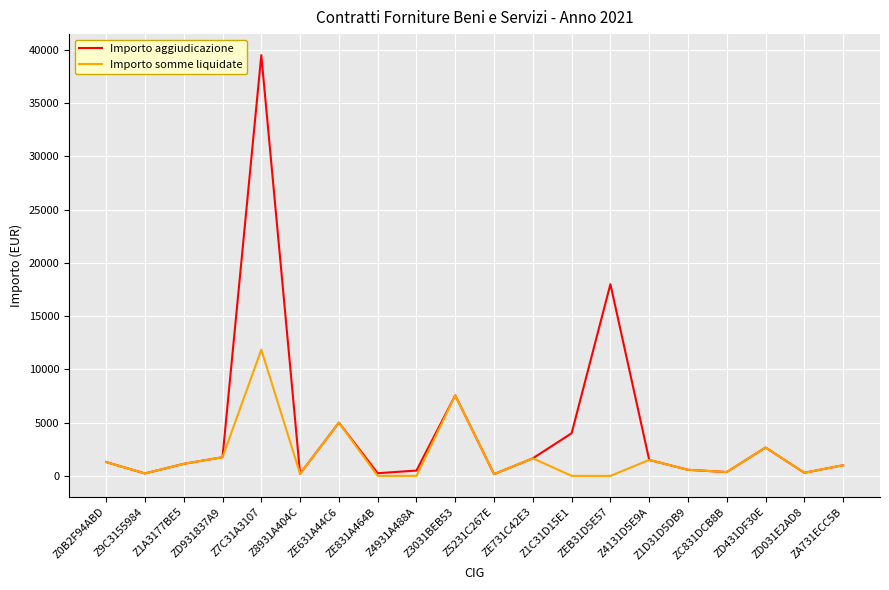

Which series has the widest spread of values?

Importo aggiudicazione